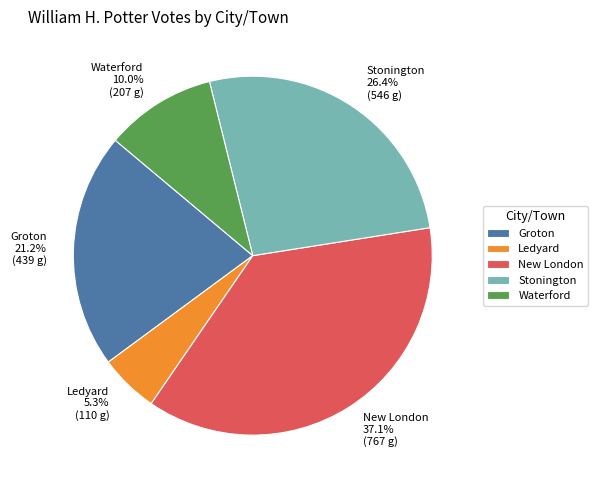

To the nearest percent, what is the difference between the largest and smallest slice percentages?

32%